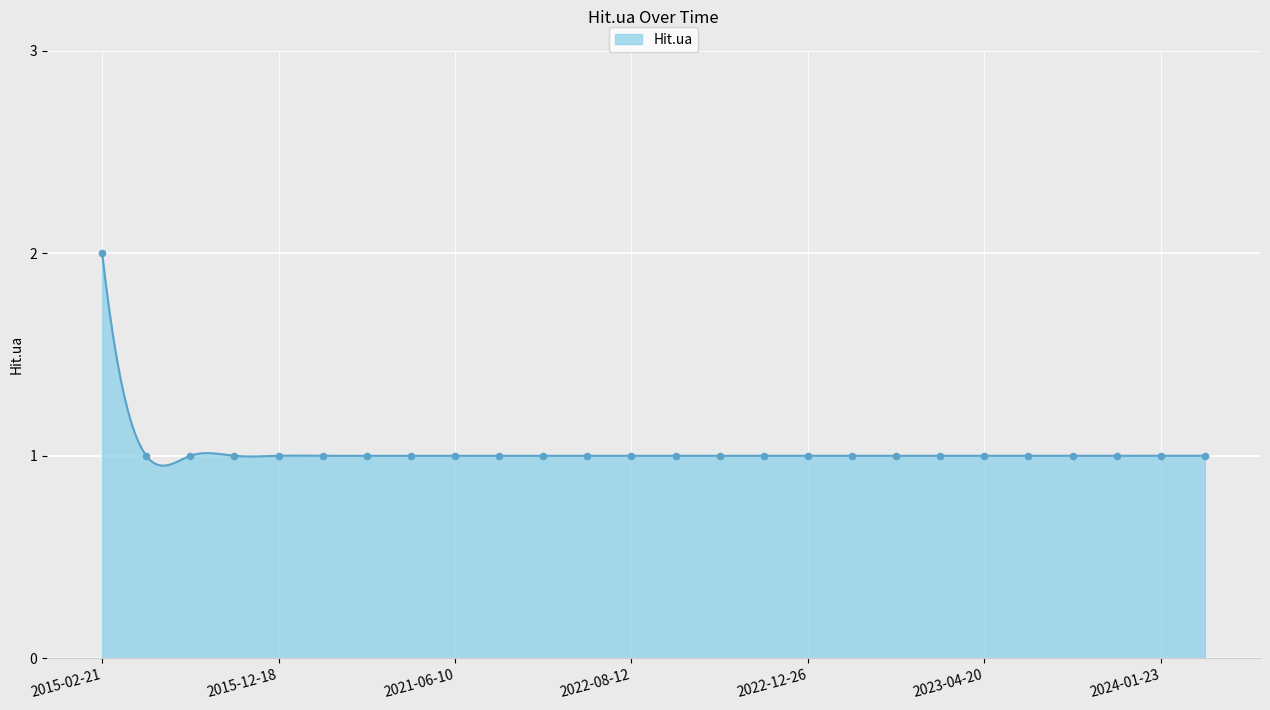

What is the ratio of the value at 2023-04-20 to the value at 2023-08-09?

1.0